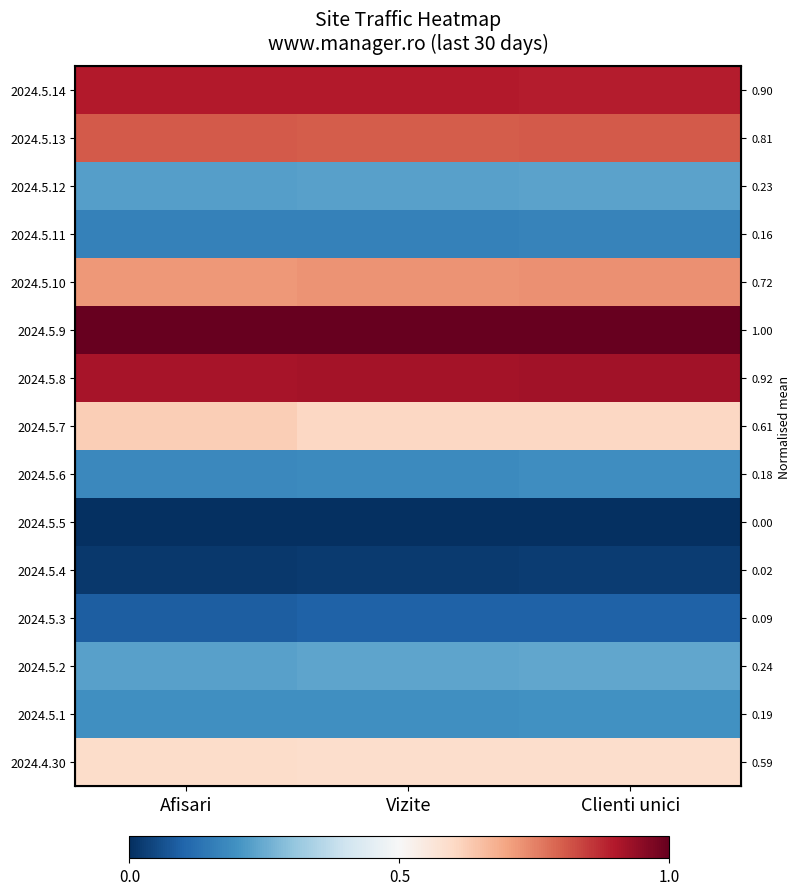

Between Afisari and Vizite, which is larger?

Afisari